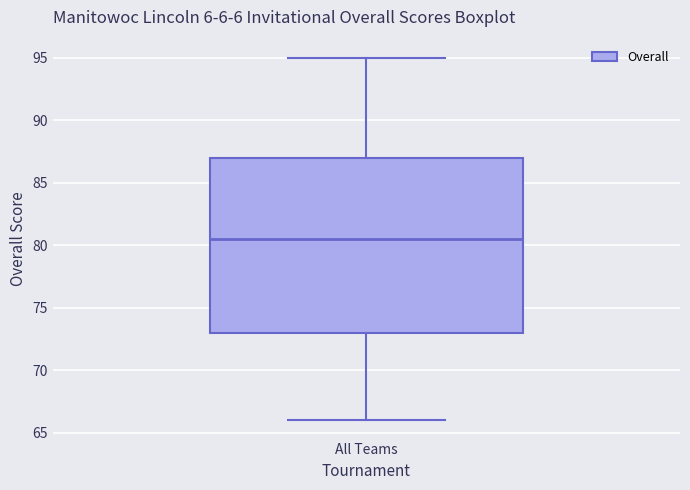

Read this box plot against the y-axis: the position of the median line, the range covered by the box, and the ends of both whiskers. The values are not printed on the chart, so give them approximately, as read against the axis.

median 80.5, box 73.0 to 87.0, whiskers 66.0 to 95.0